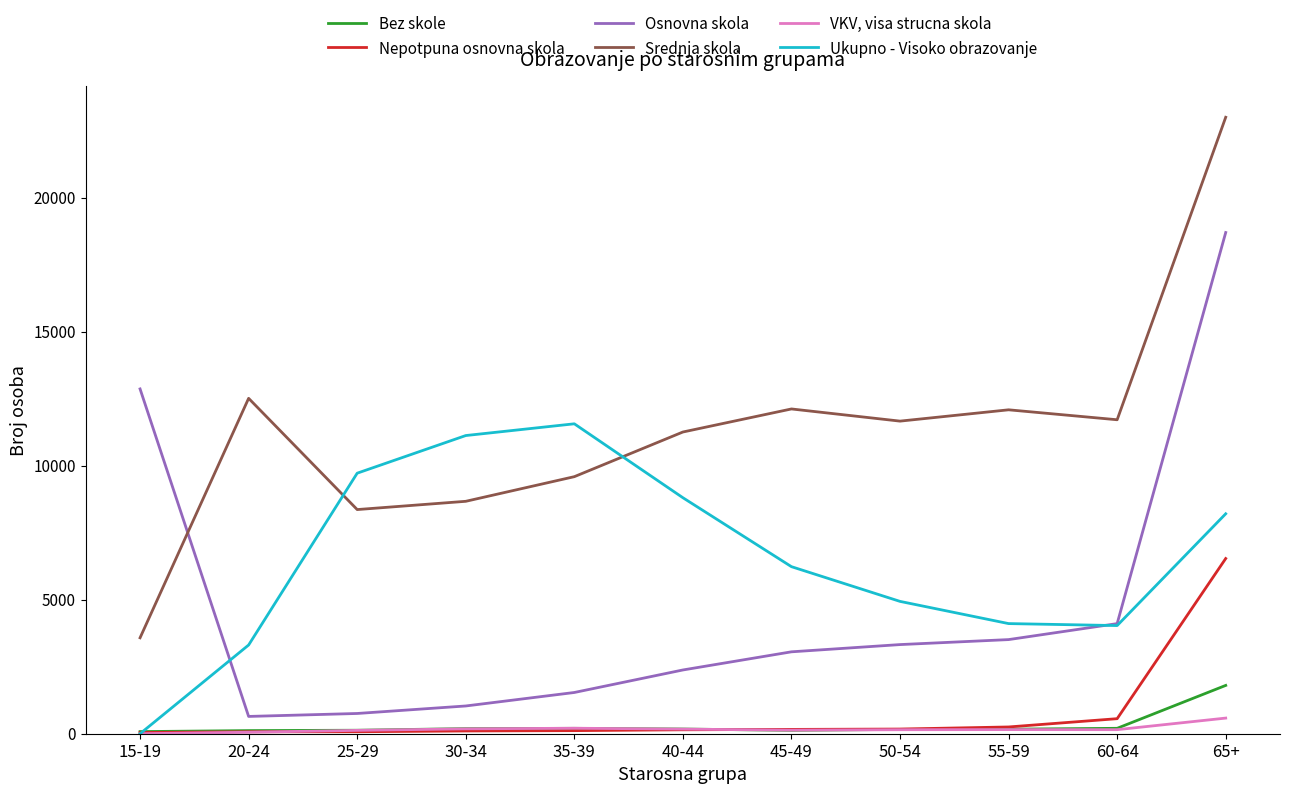

Which series has the largest total across all categories?

Srednja skola